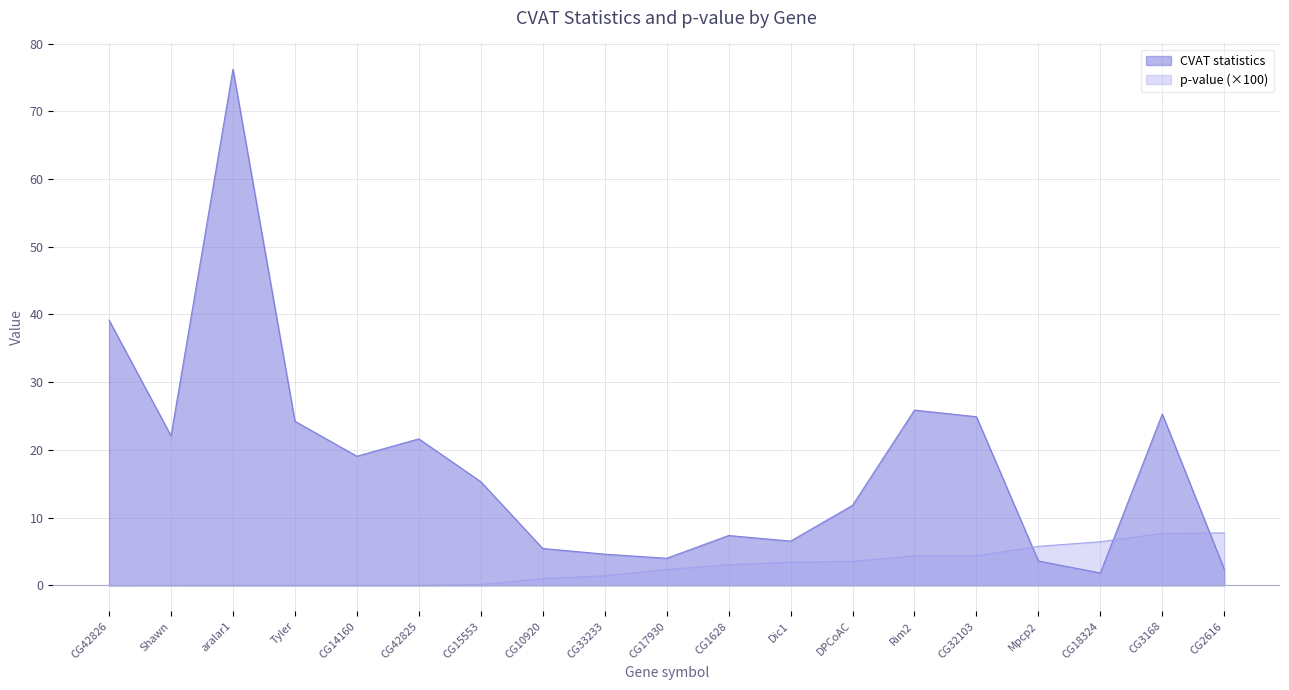

What is the approximate value of CVAT statistics at Mpcp2?

3.6